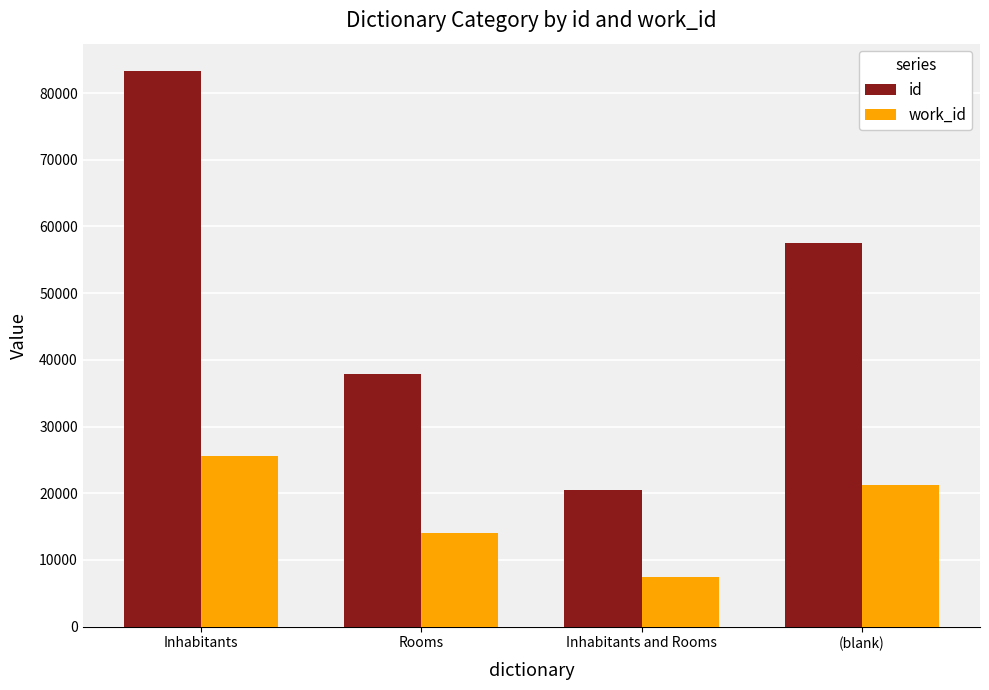

What are all the series names shown in the legend?

id, work_id